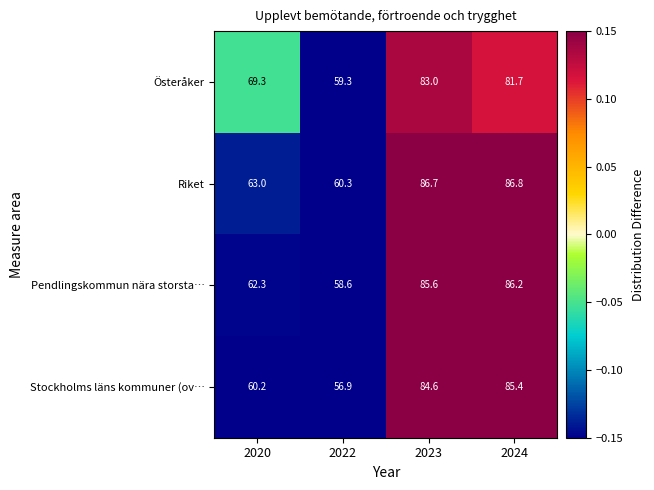

What is the difference between the maximum and minimum values in the Riket series?

26.5